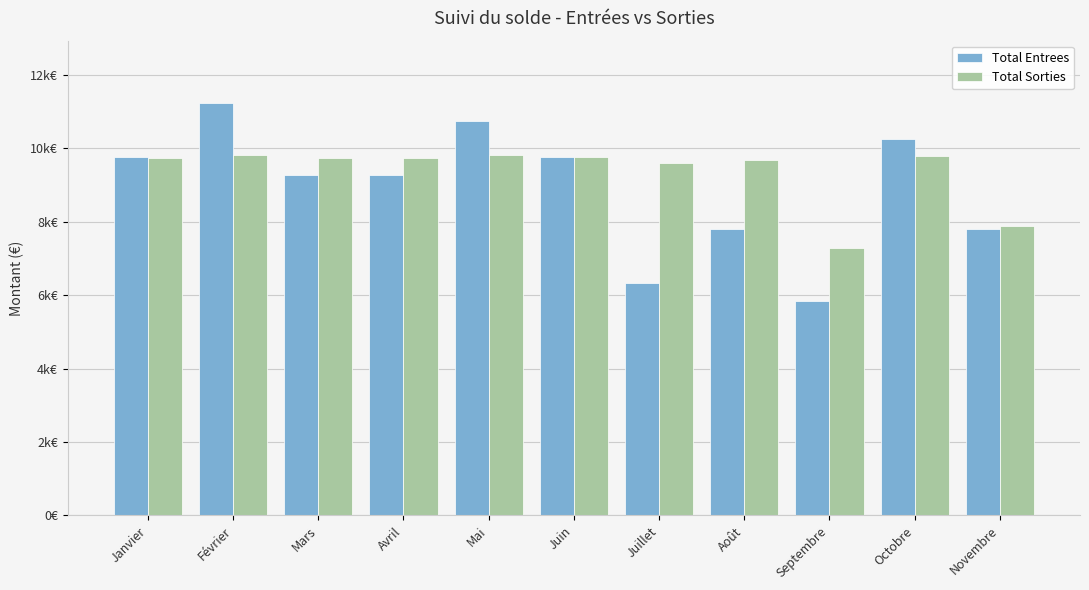

What are all the series names shown in the legend?

Total Entrees, Total Sorties